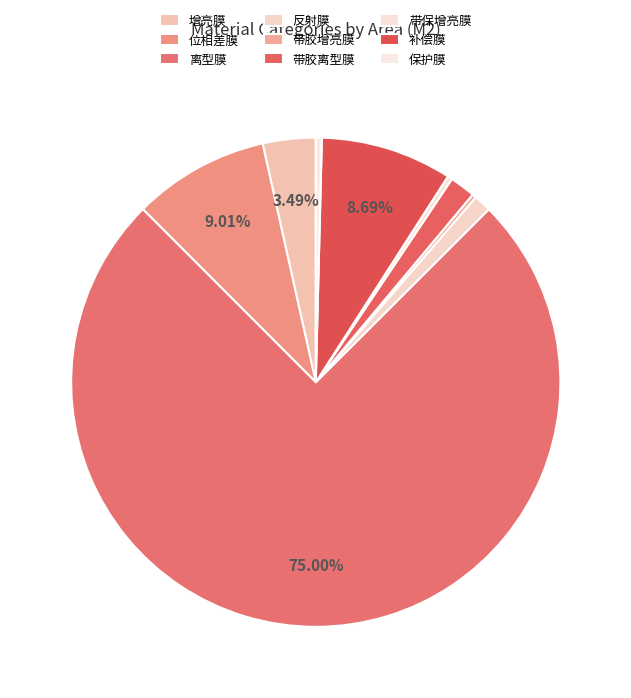

To the nearest percent, what is the difference between the 保护膜 and 反射膜 slice percentages?

1%